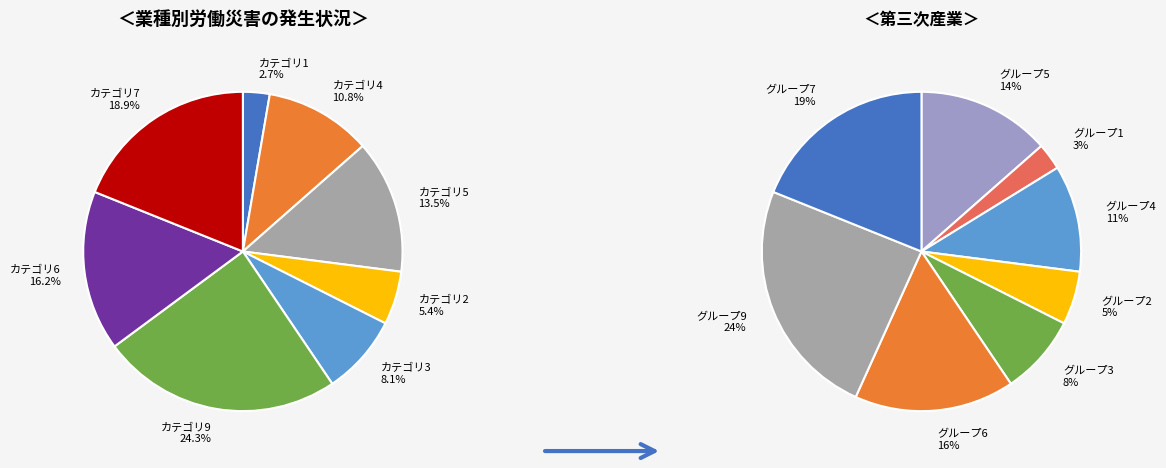

Does 7 represent more than half of the total?

No